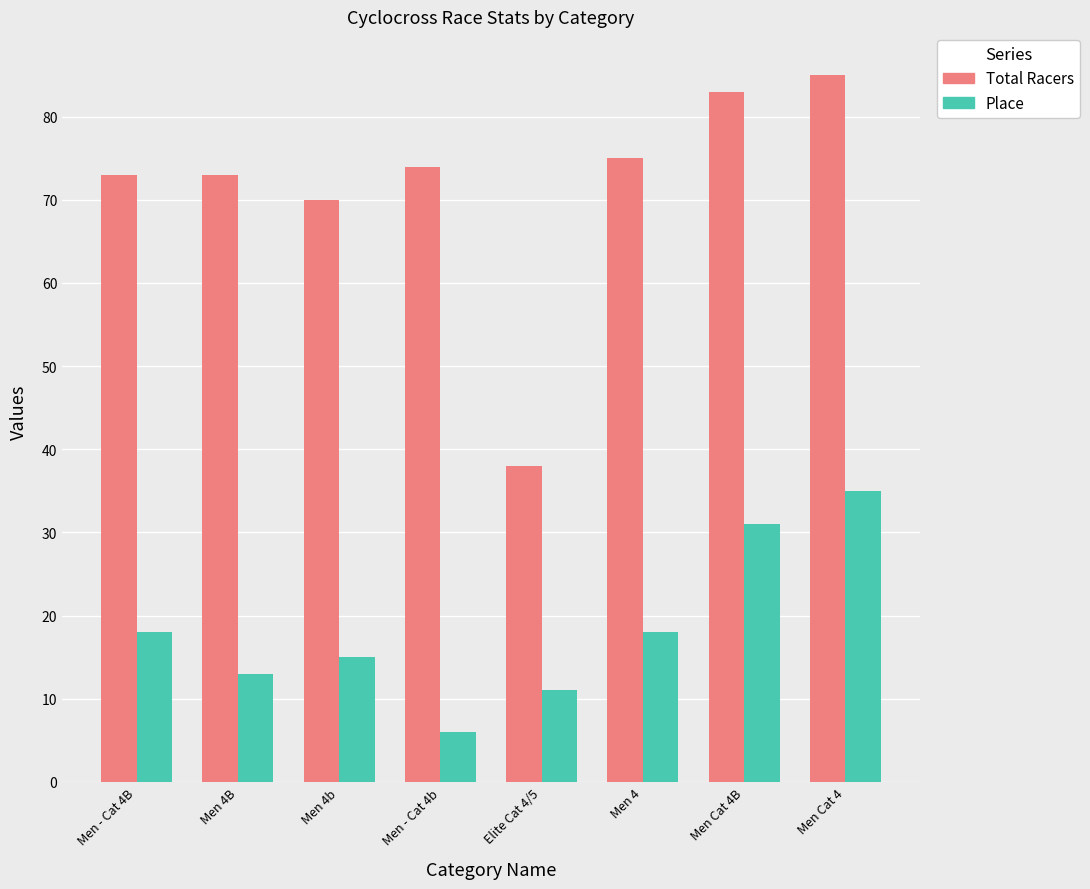

Which category has the lowest value in the Place series?

Men - Cat 4b